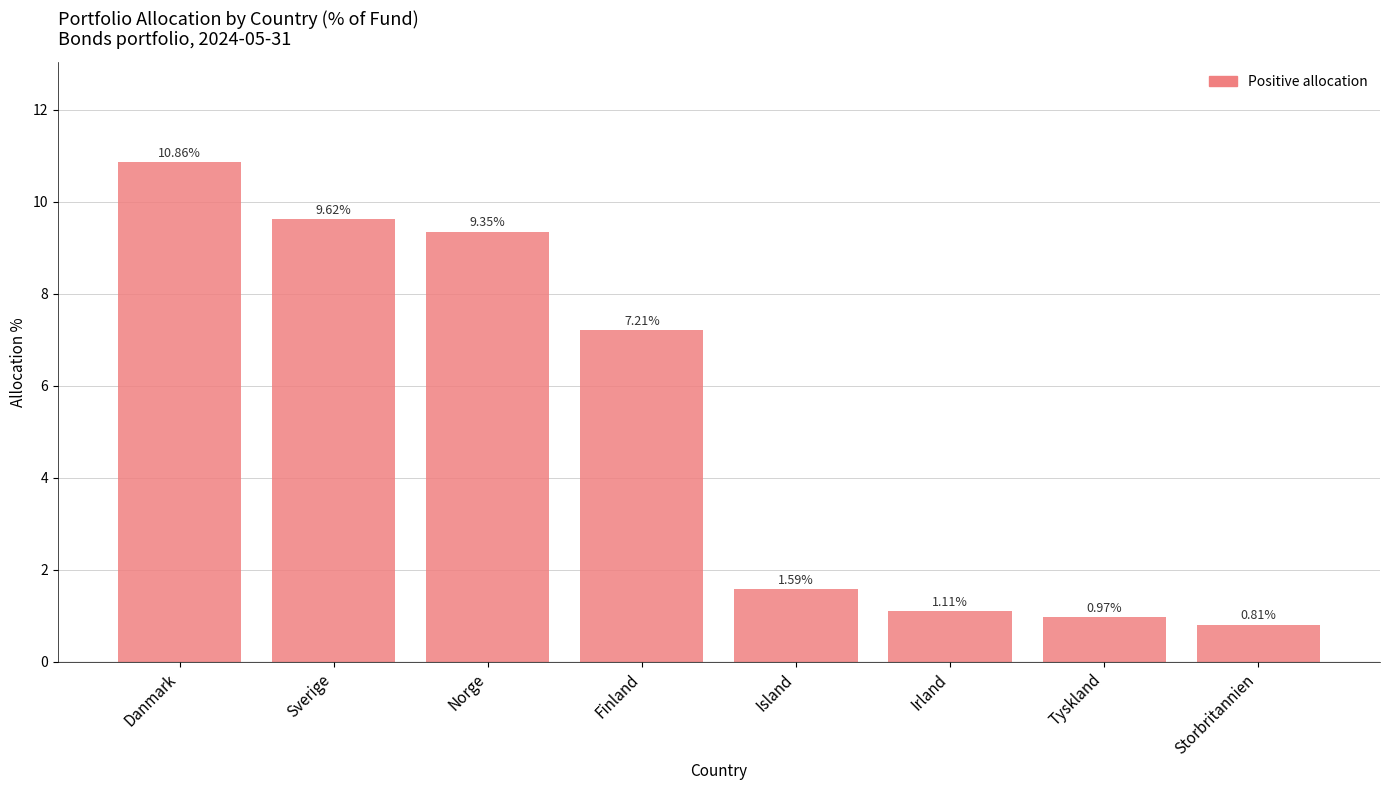

What is the label of the 6th bar from the right?

Norge